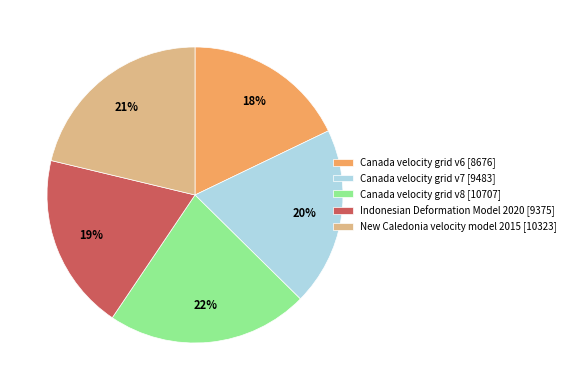

Which slice is the largest?

Canada velocity grid v8